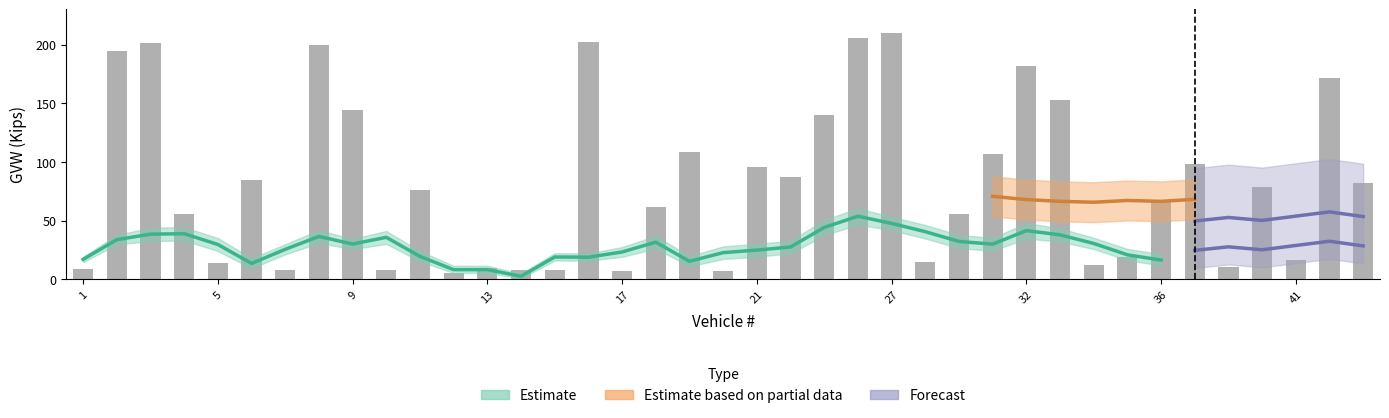

What is the label of the 26th bar from the left?

25